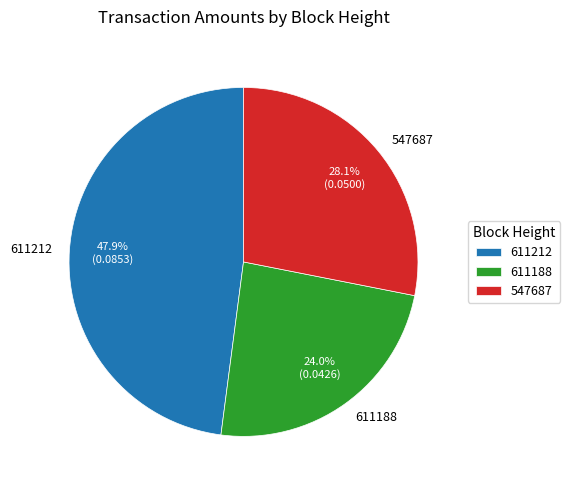

To the nearest percent, what is the difference between the largest and smallest slice percentages?

24%